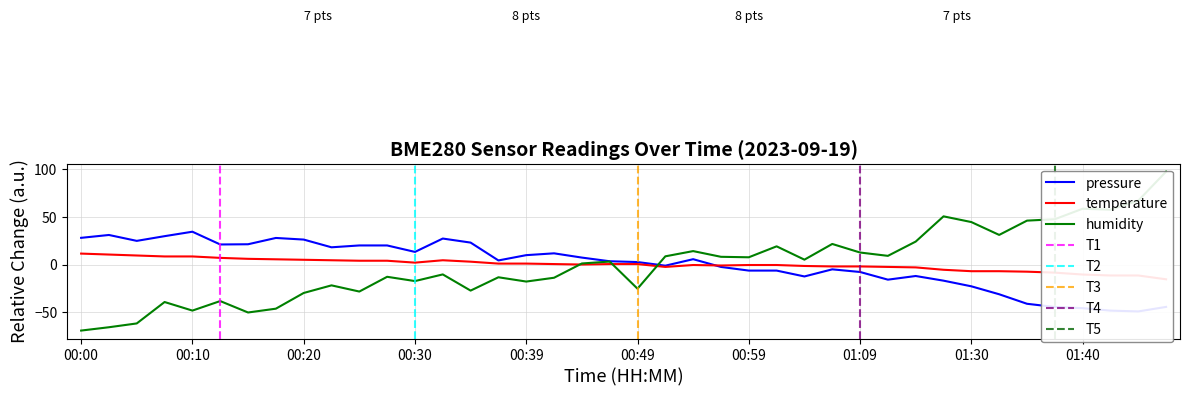

Which series has the widest spread of values?

humidity